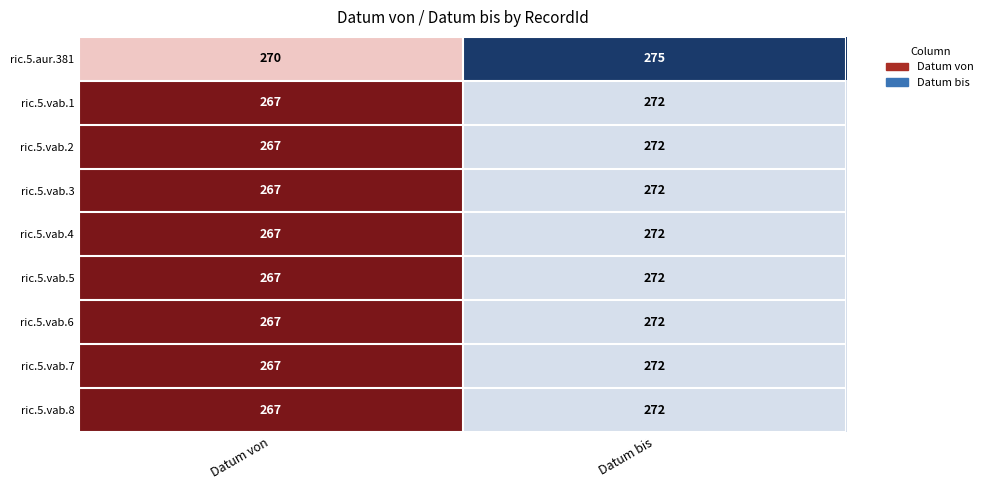

True or false: ric.5.vab.8 has a value of 126 at Datum bis.

False